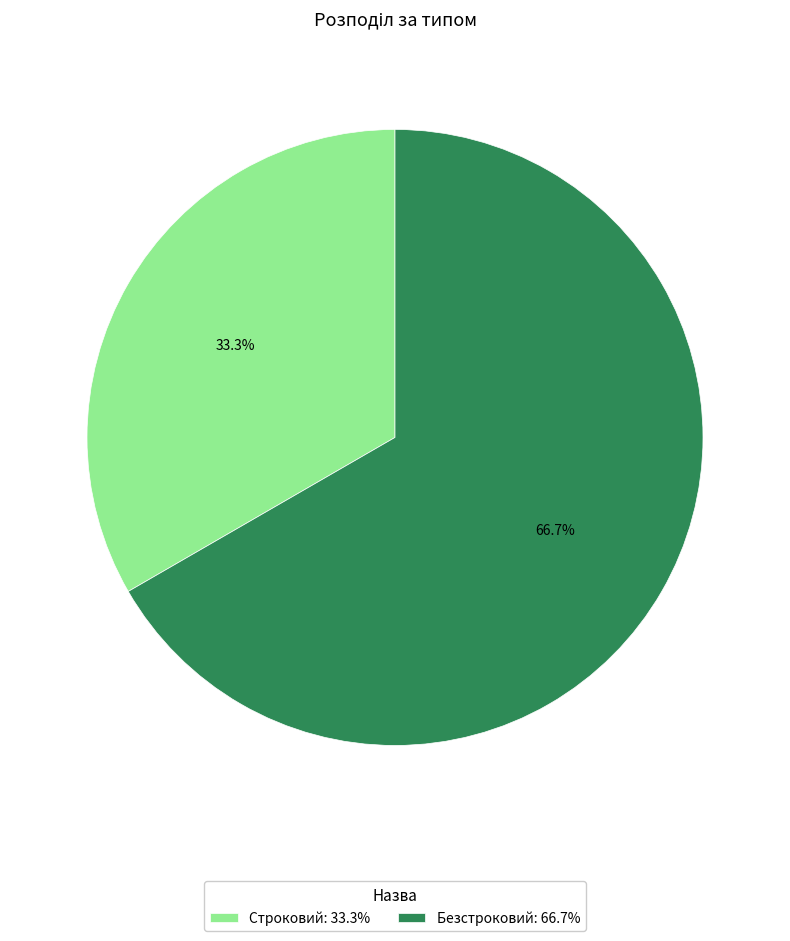

How many segments does this pie chart have?

2